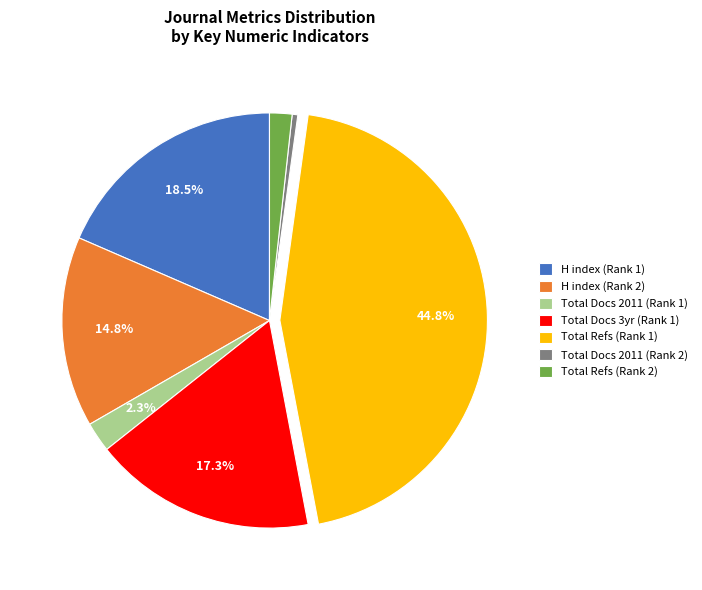

Does Total Docs 3yr (Rank 1) account for over 50% of the chart?

No